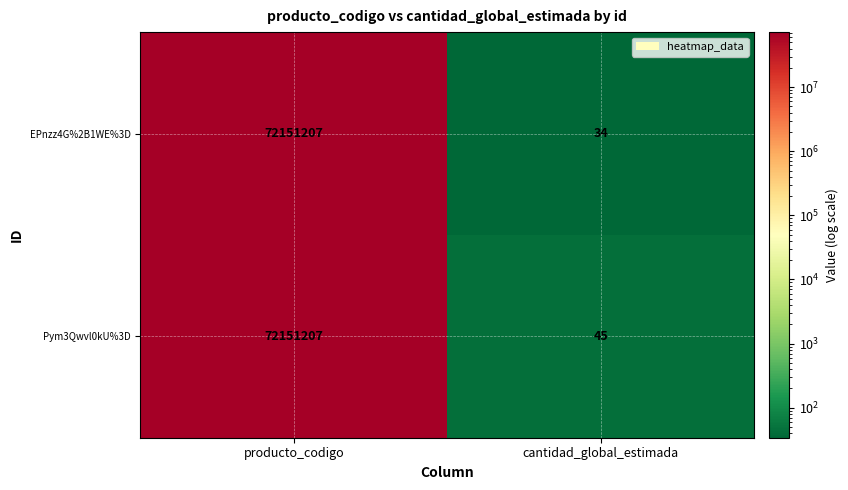

Between producto_codigo and cantidad_global_estimada, which series saw the biggest shift?

EPnzz4G%2B1WE%3D